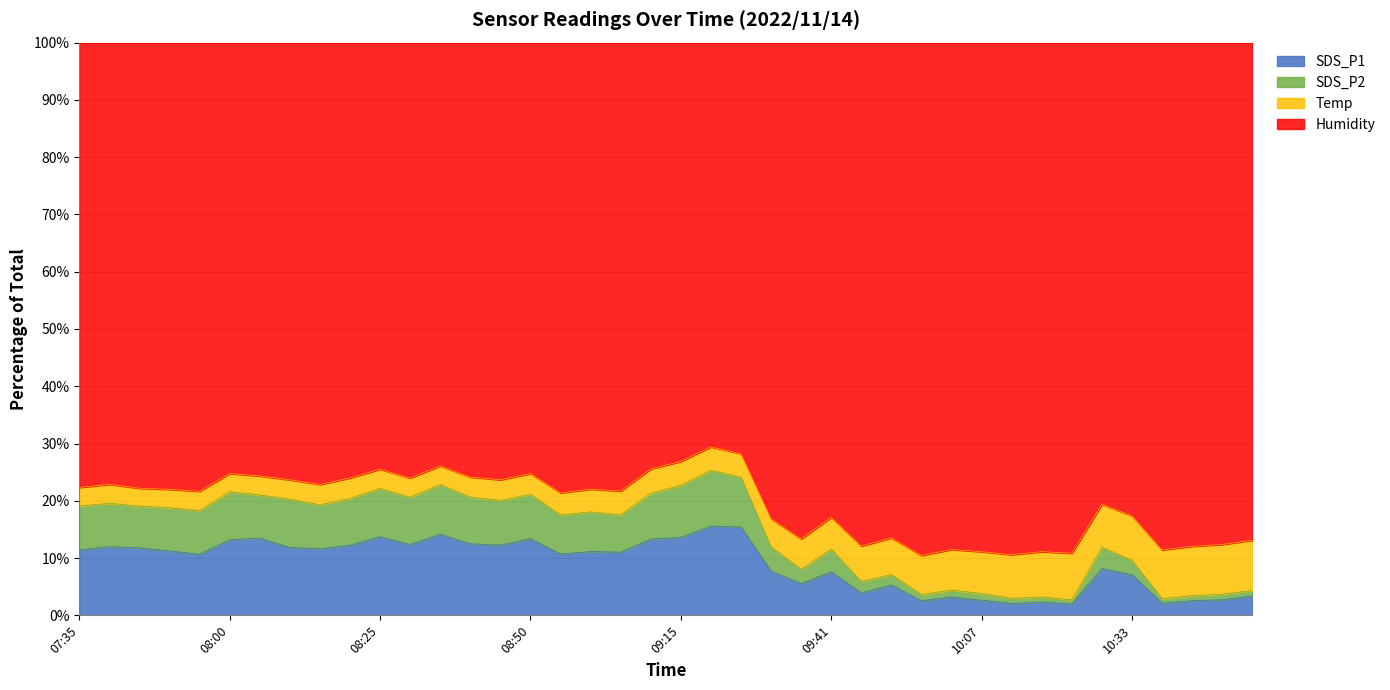

How many data points in SDS_P2 are above 18?

21